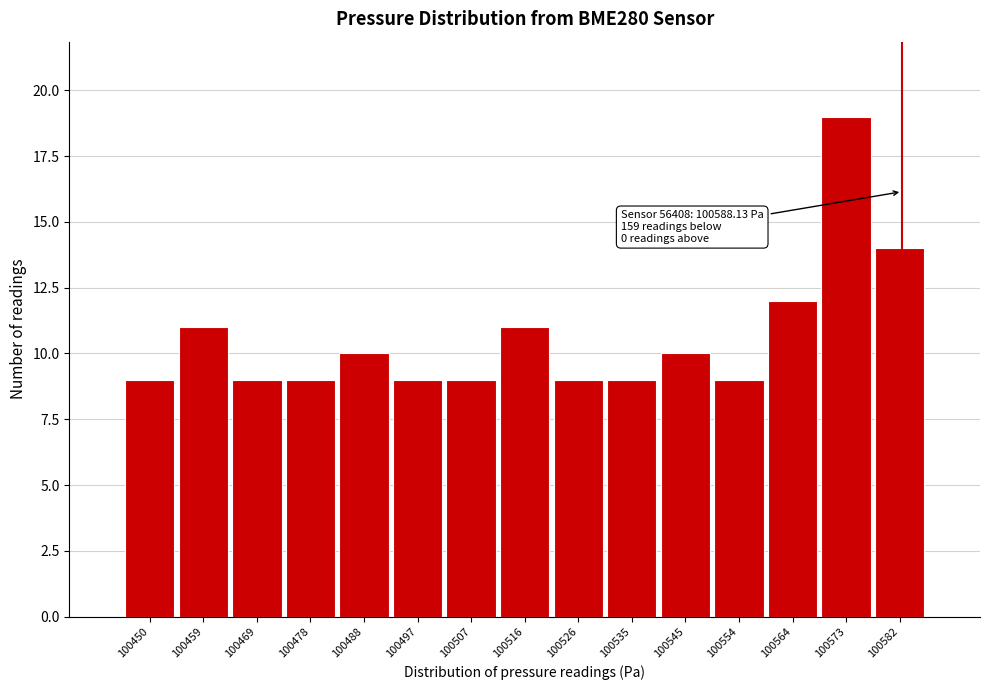

Reading left to right, transcribe all the data shown in this chart.

100450=9	100459=11	100469=9	100478=9	100488=10	100497=9	100507=9	100516=11	100526=9	100535=9	100545=10	100554=9	100564=12	100573=19	100582=14